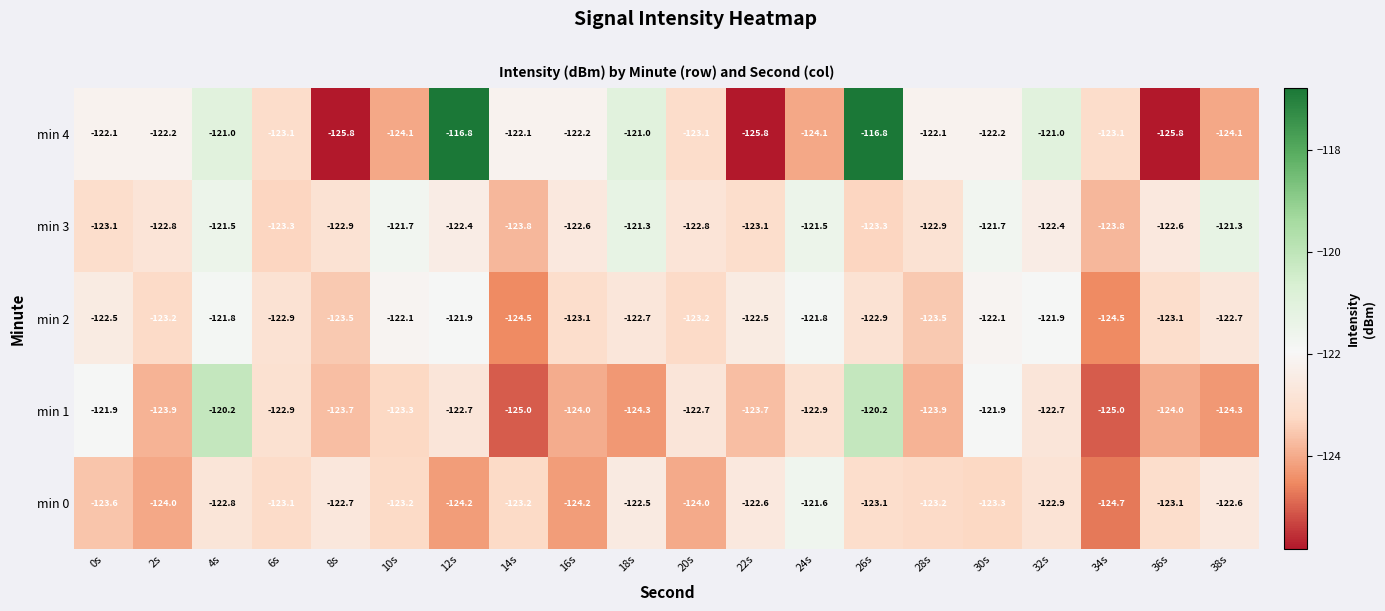

Rank the series by their maximum value, from highest to lowest.

min 4, min 1, min 3, min 0, min 2